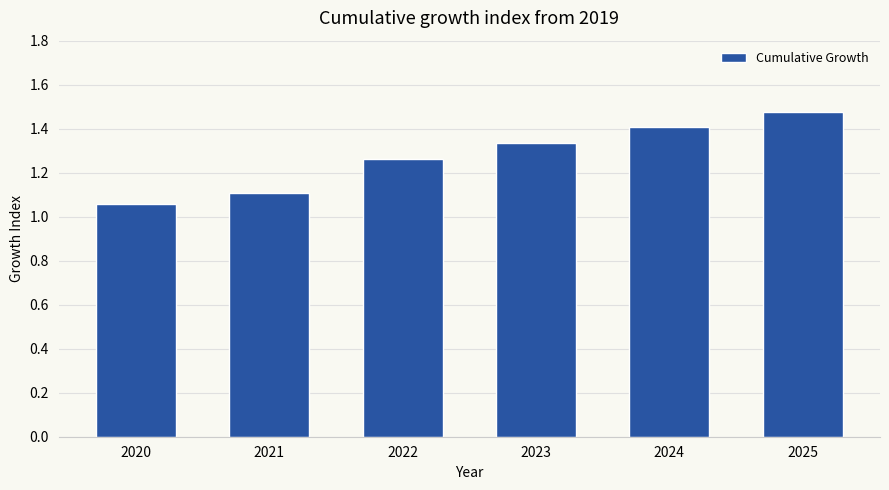

What is the sum of all values?

7.6